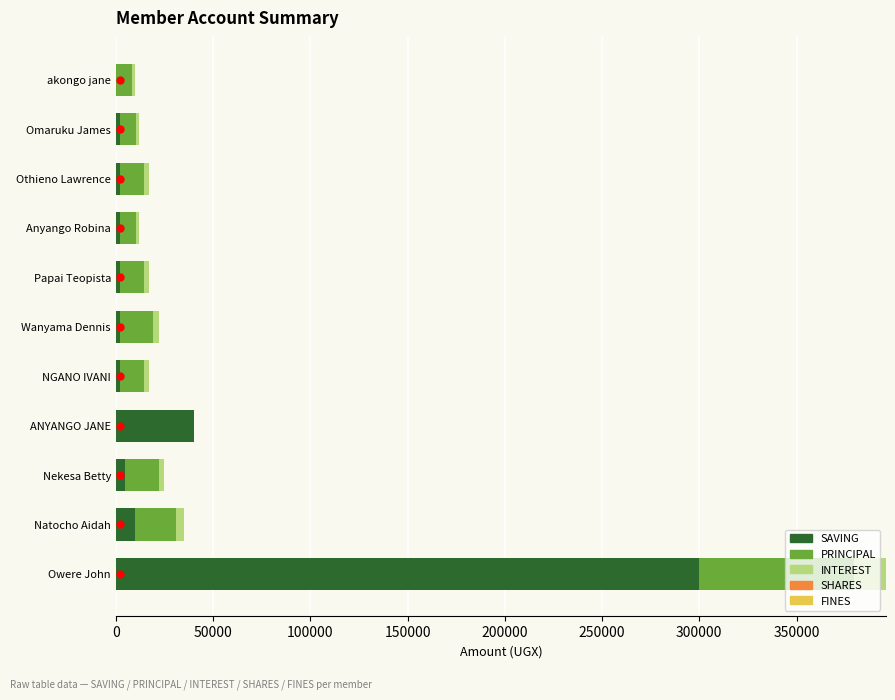

How many categories are shown in the chart?

11